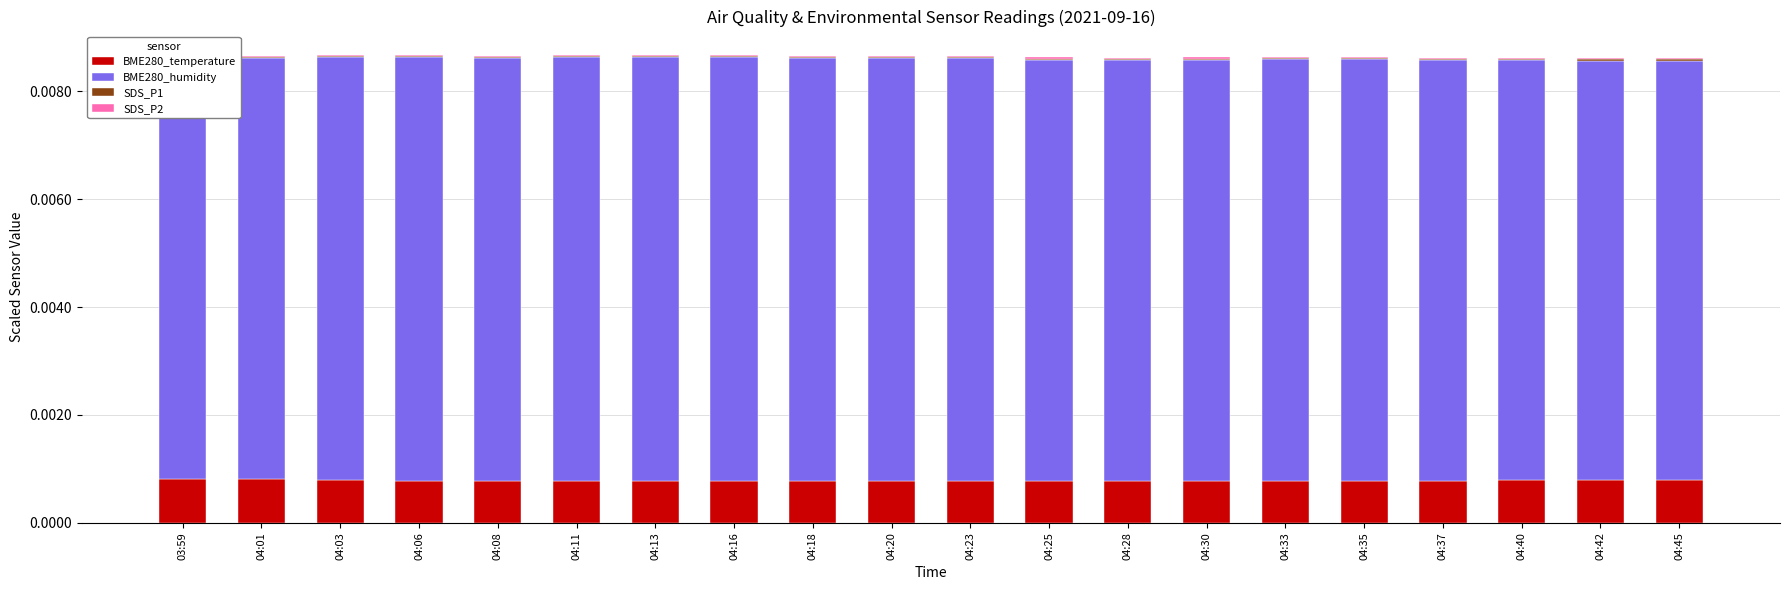

Reading right to left, list all the values displayed in this chart.

BME280_temperature: 04:45=0.0	04:42=0.0	04:40=0.0	04:37=0.0	04:35=0.0	04:33=0.0	04:30=0.0	04:28=0.0	04:25=0.0	04:23=0.0	04:20=0.0	04:18=0.0	04:16=0.0	04:13=0.0	04:11=0.0	04:08=0.0	04:06=0.0	04:03=0.0	04:01=0.0	03:59=0.0
BME280_humidity: 04:45=0.0	04:42=0.0	04:40=0.0	04:37=0.0	04:35=0.0	04:33=0.0	04:30=0.0	04:28=0.0	04:25=0.0	04:23=0.0	04:20=0.0	04:18=0.0	04:16=0.0	04:13=0.0	04:11=0.0	04:08=0.0	04:06=0.0	04:03=0.0	04:01=0.0	03:59=0.0
SDS_P1: 04:45=0.0	04:42=0.0	04:40=0.0	04:37=0.0	04:35=0.0	04:33=0.0	04:30=0.0	04:28=0.0	04:25=0.0	04:23=0.0	04:20=0.0	04:18=0.0	04:16=0.0	04:13=0.0	04:11=0.0	04:08=0.0	04:06=0.0	04:03=0.0	04:01=0.0	03:59=0.0
SDS_P2: 04:45=0.0	04:42=0.0	04:40=0.0	04:37=0.0	04:35=0.0	04:33=0.0	04:30=0.0	04:28=0.0	04:25=0.0	04:23=0.0	04:20=0.0	04:18=0.0	04:16=0.0	04:13=0.0	04:11=0.0	04:08=0.0	04:06=0.0	04:03=0.0	04:01=0.0	03:59=0.0